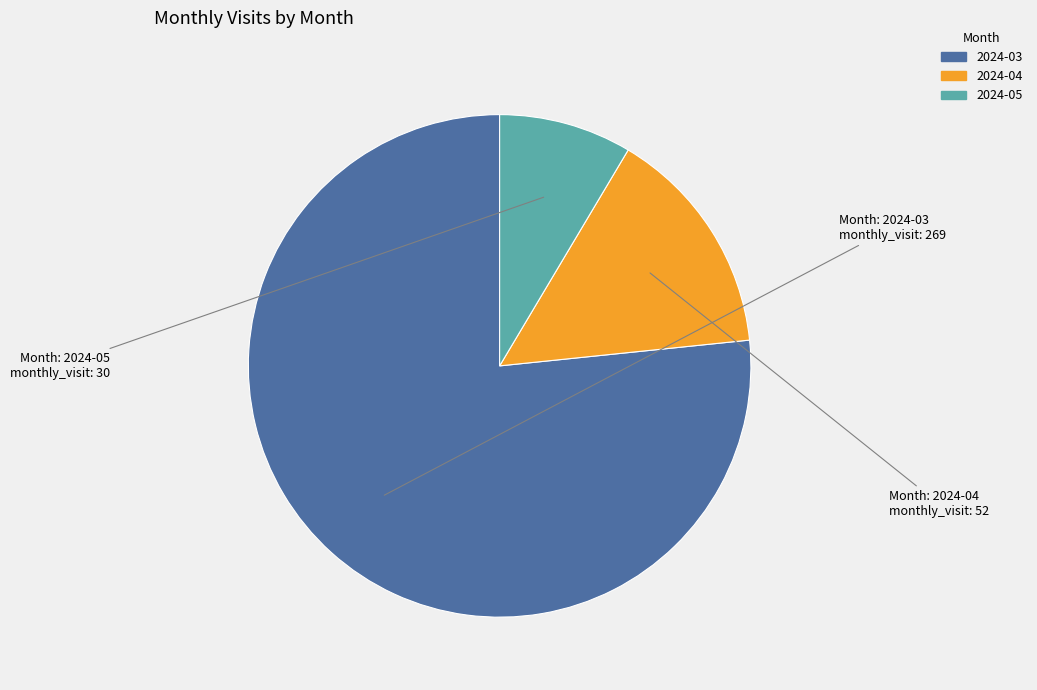

The 2024-05 slice represents 21% of the pie. True or false?

False